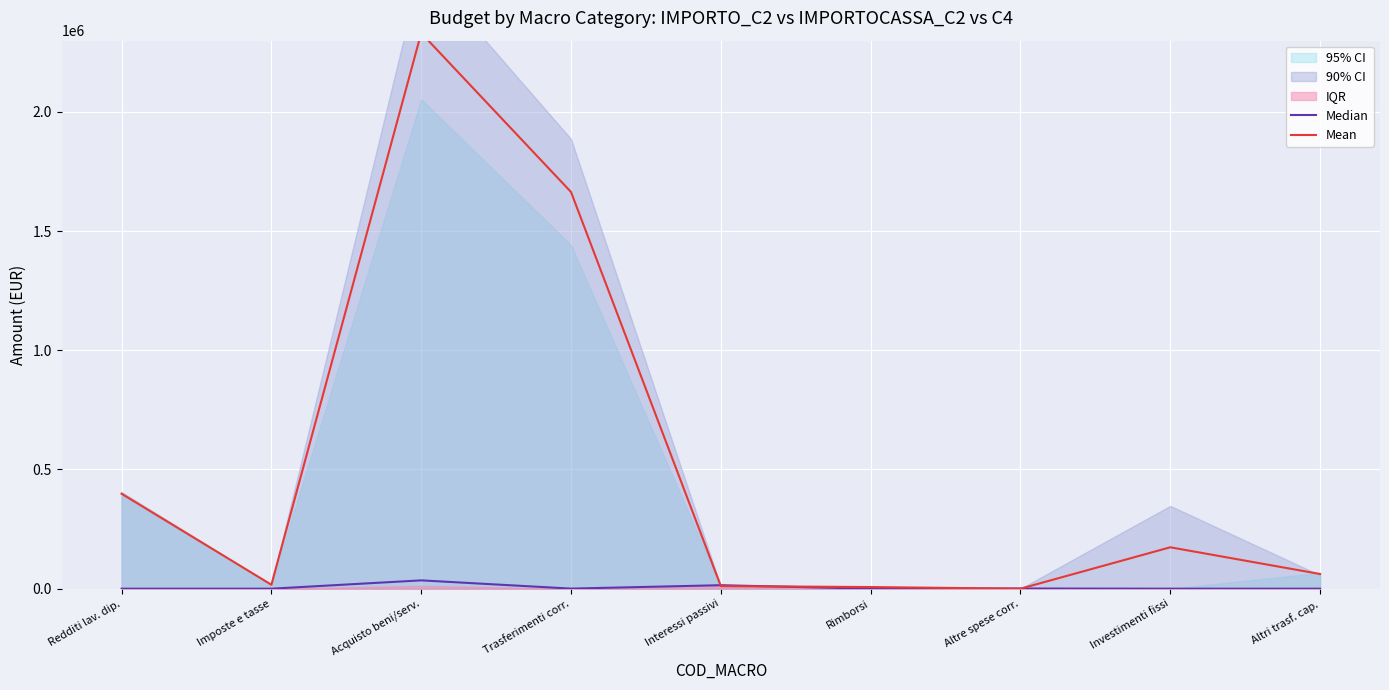

Reading left to right, extract all data points from this chart.

Median: Redditi lav. dip.=0.0	Imposte e tasse=0.0	Acquisto beni/serv.=34926.5	Trasferimenti corr.=395.2	Interessi passivi=14630.7	Rimborsi=0.0	Altre spese corr.=790.5	Investimenti fissi=0.0	Altri trasf. cap.=0.0
Mean: Redditi lav. dip.=398330.6	Imposte e tasse=16556.6	Acquisto beni/serv.=2330885.9	Trasferimenti corr.=1664036.4	Interessi passivi=10903.0	Rimborsi=6882.0	Altre spese corr.=0.0	Investimenti fissi=173696.1	Altri trasf. cap.=61605.0